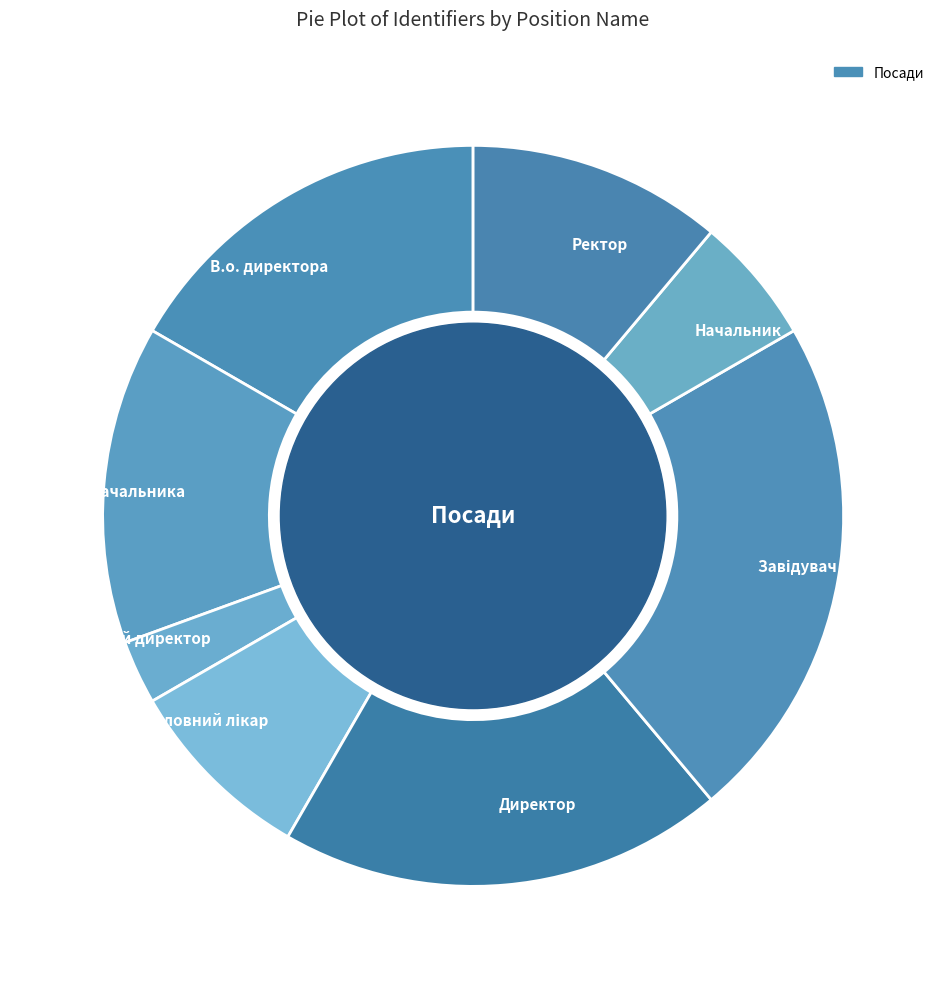

Count the number of slices in the pie.

8